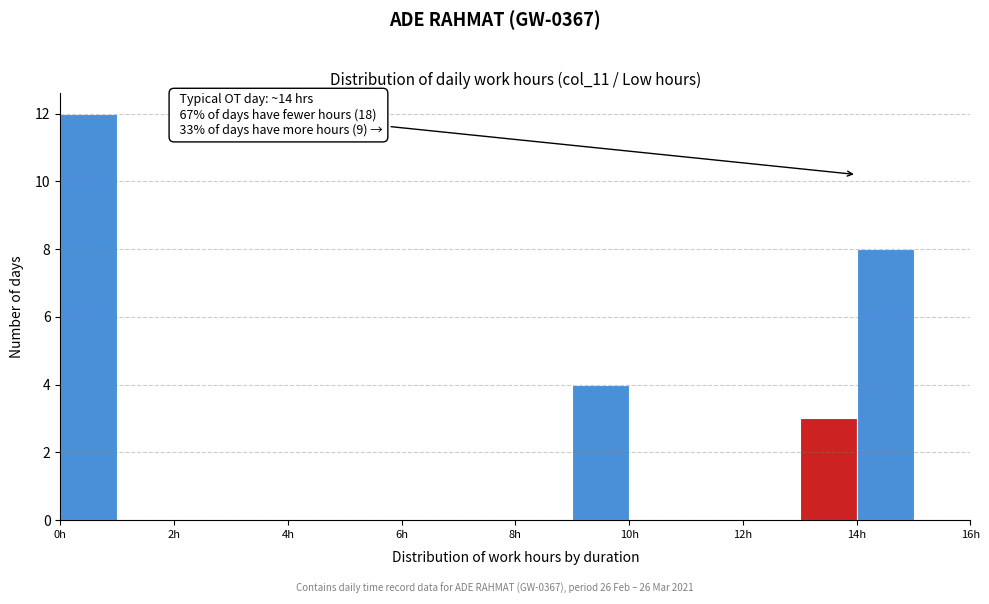

Over which range of the x-axis is the bar tallest?

0 to 1